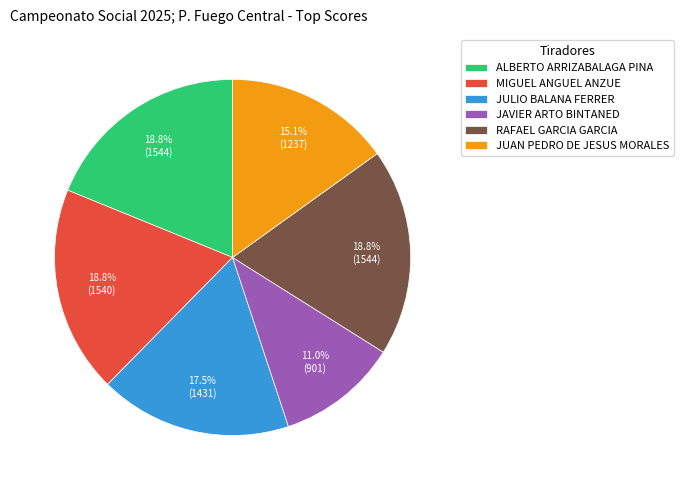

Is it true that JAVIER ARTO BINTANED is 11% of the pie?

True